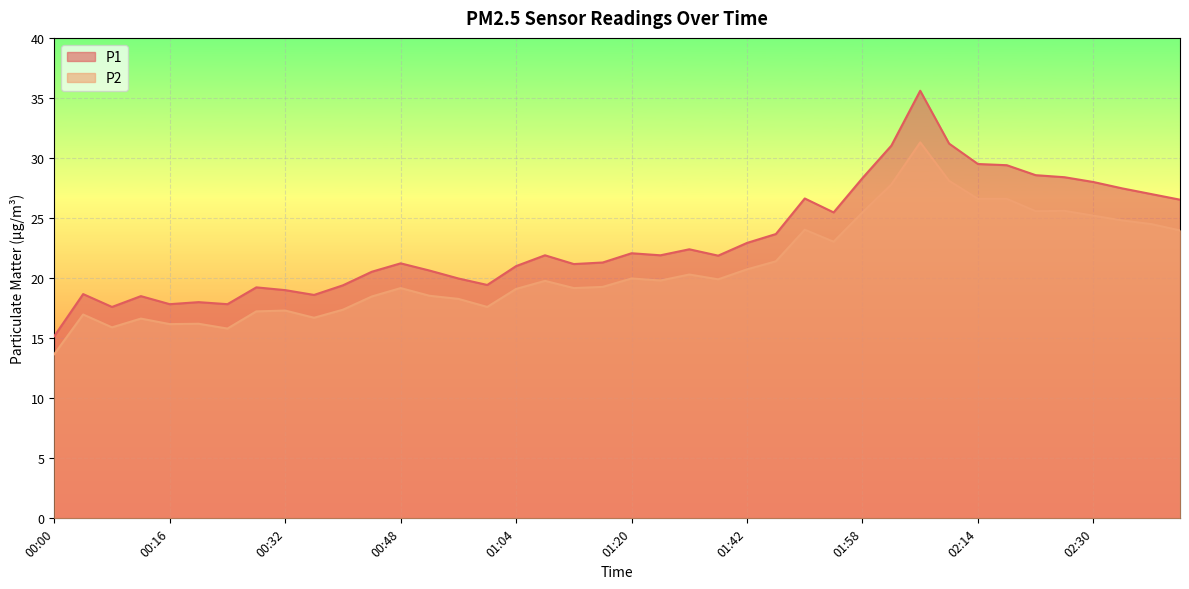

Which series has the widest spread of values?

P1